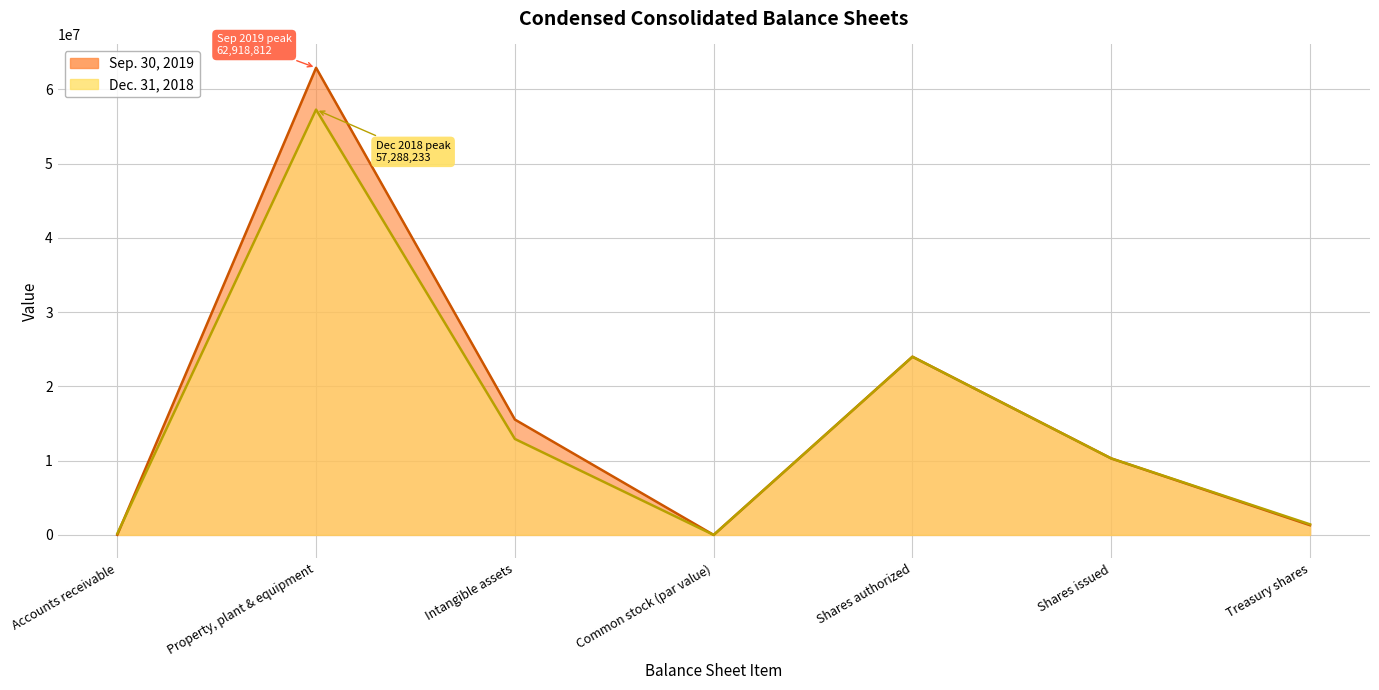

How many data points does each series have?

7